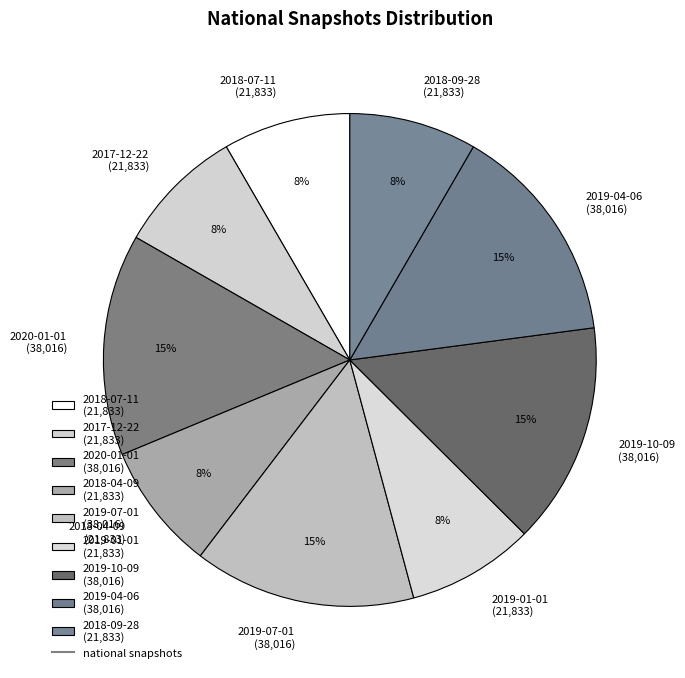

To the nearest percent, what percentage of the pie is 2018-04-09?

8%